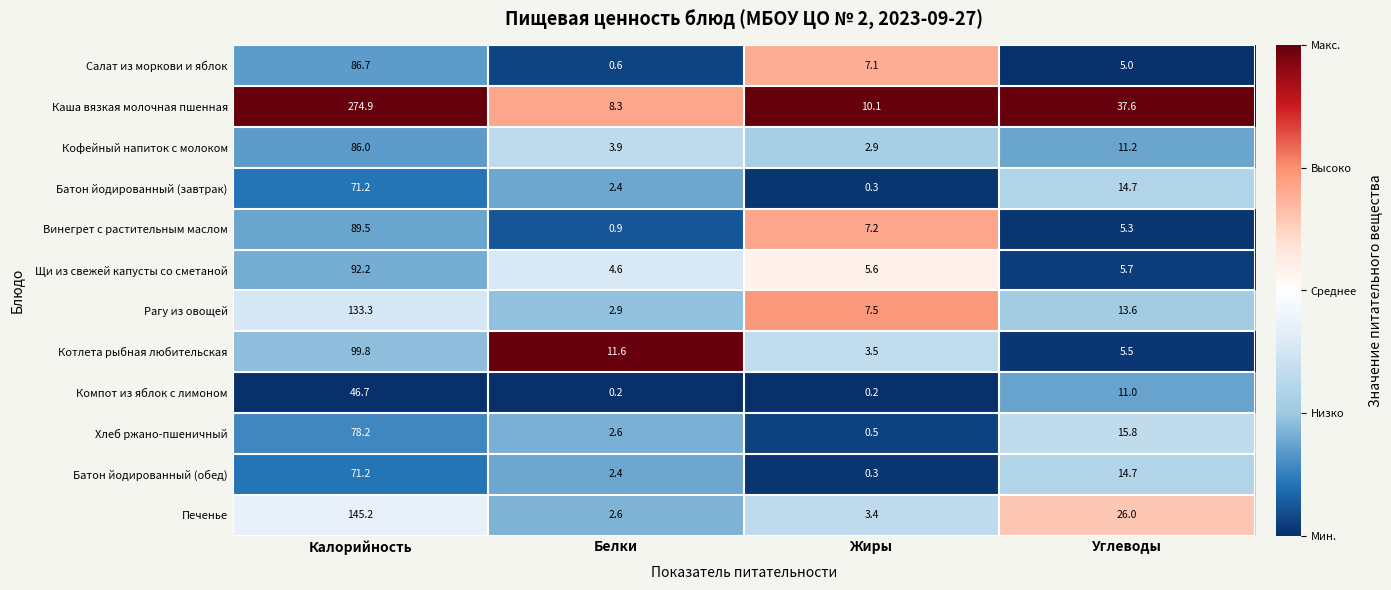

What is the smallest value displayed?

0.2